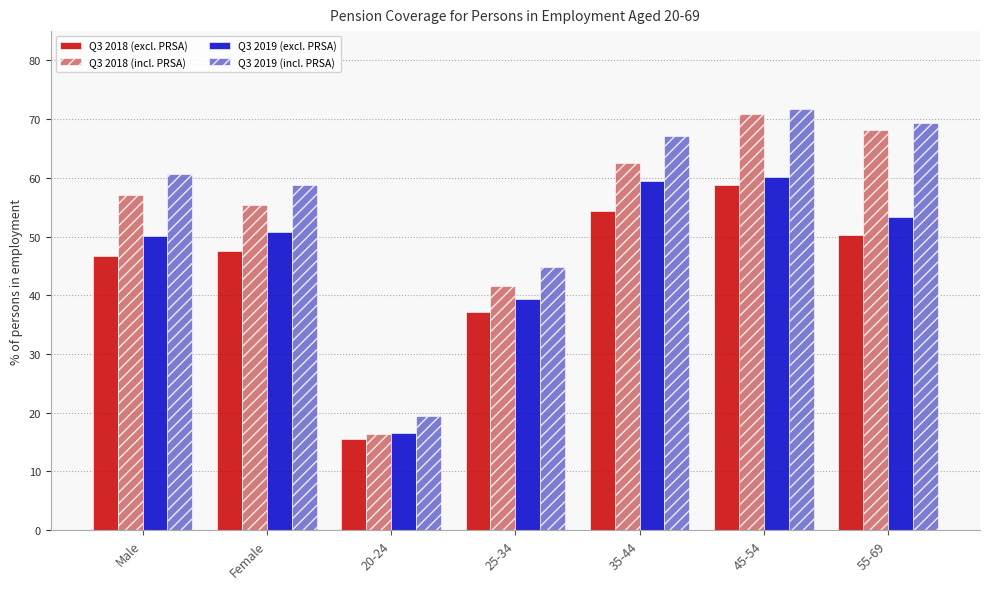

What is the sum of the Q3 2019 (excl. PRSA) values at 25-34 and 35-44?

98.8